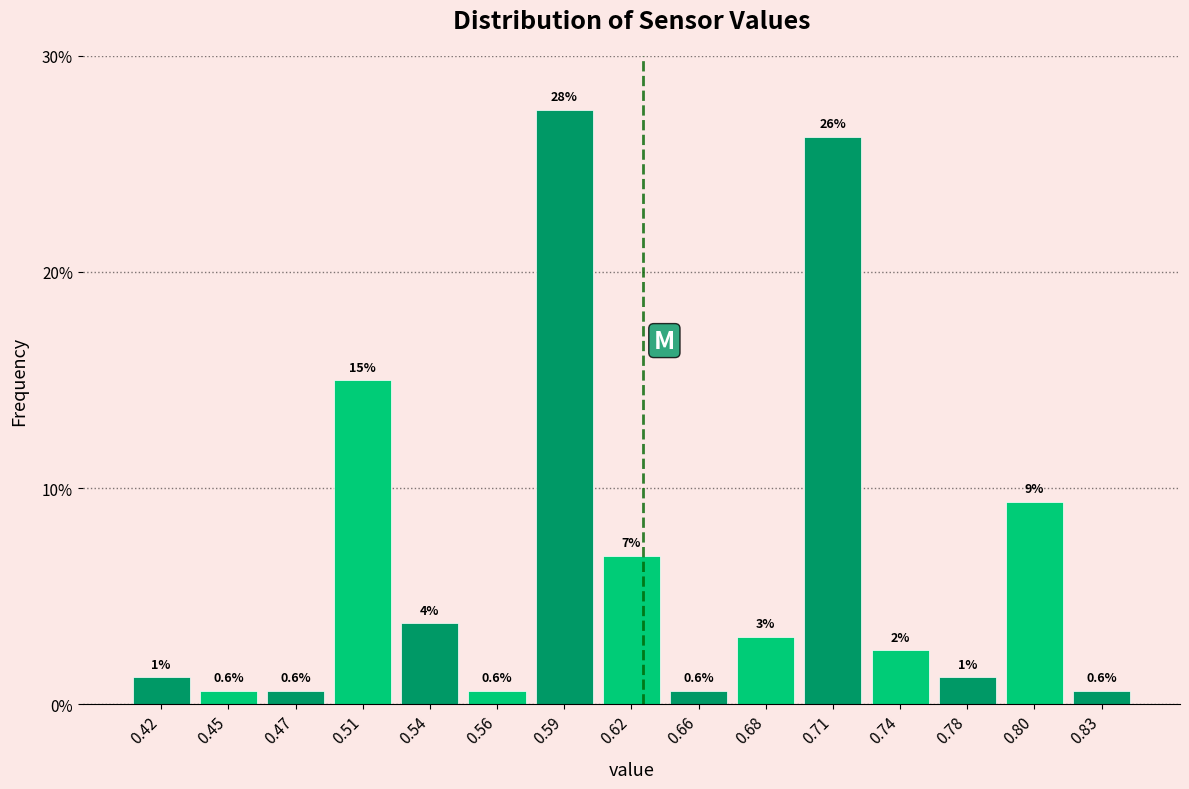

Are the bars horizontal?

No